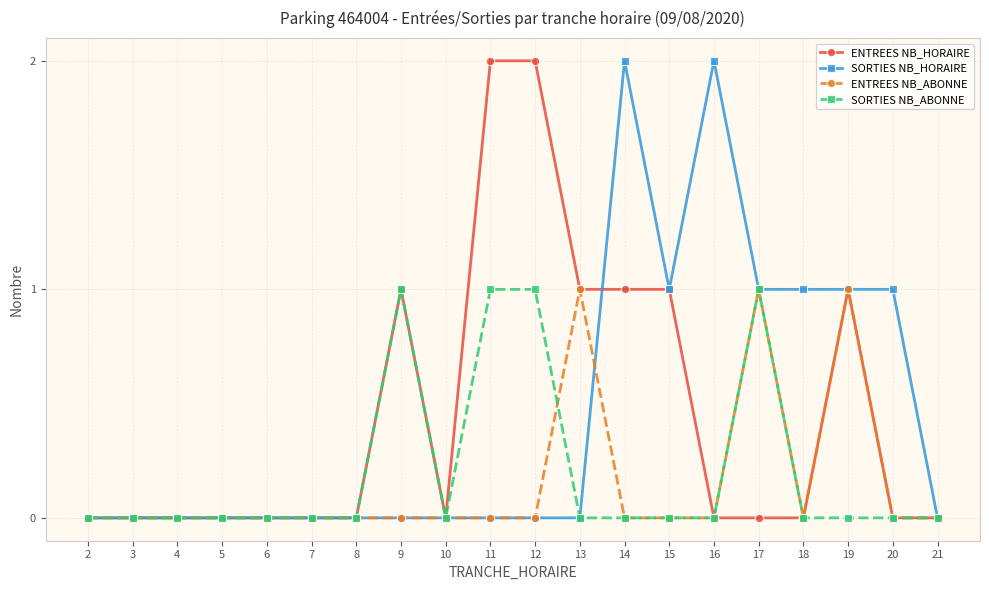

Is the value of ENTREES NB_ABONNE at 19 greater than the value of SORTIES NB_ABONNE at 20?

Yes